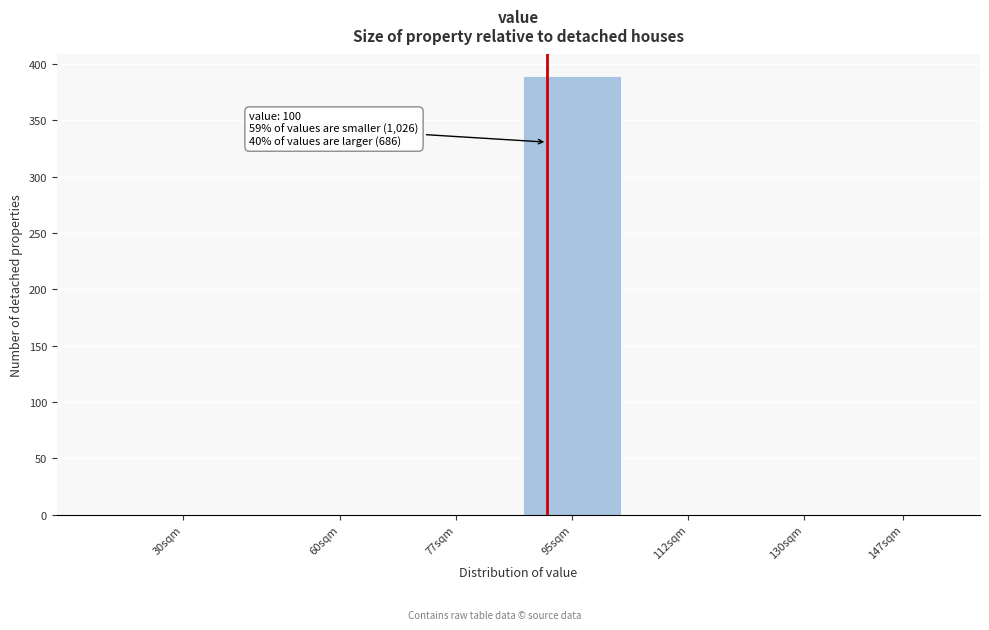

Reading left to right, list all the values displayed in this chart.

30sqm=0	60sqm=0	77sqm=0	95sqm=389	112sqm=0	130sqm=0	147sqm=0